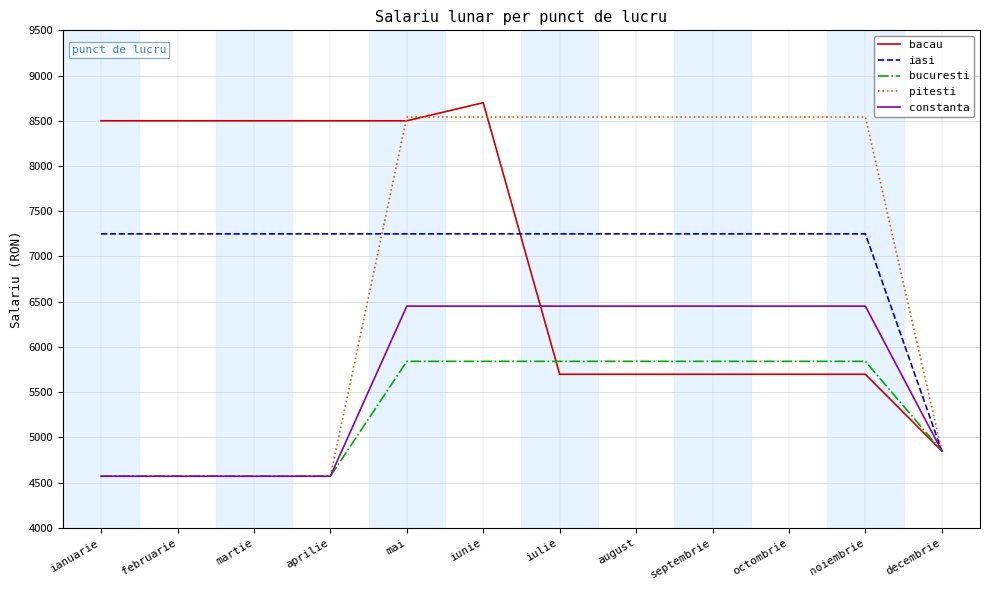

What is the spread (max minus min) of values at iunie?

2859